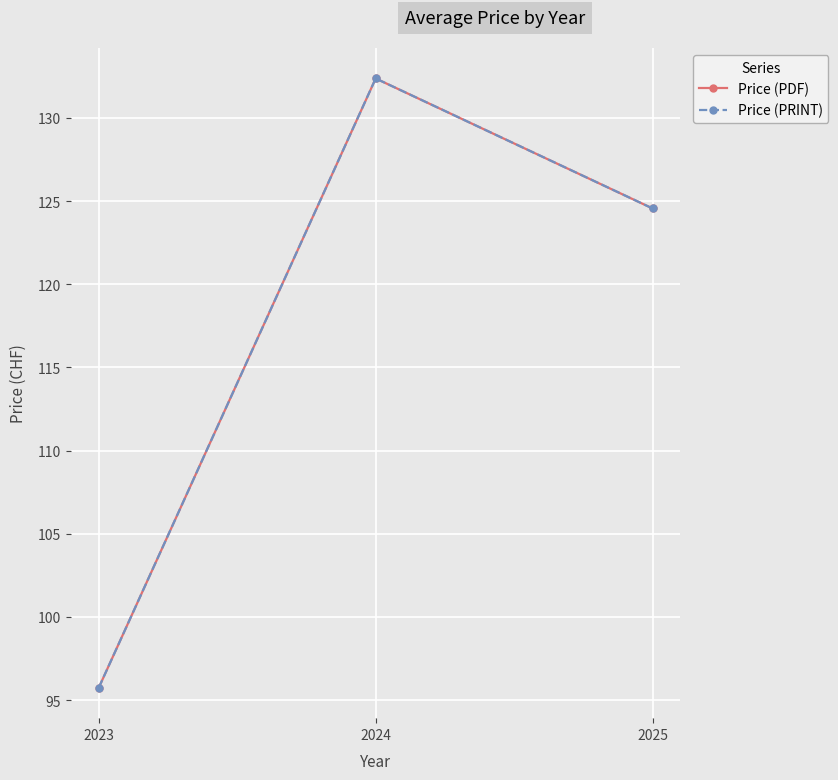

True or false: Price (PDF) has a value of 95.8 at 2023.

True